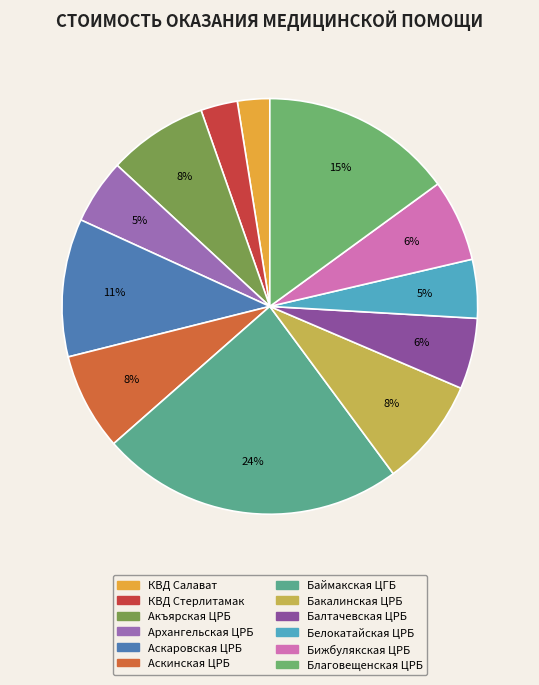

Count the number of slices in the pie.

12